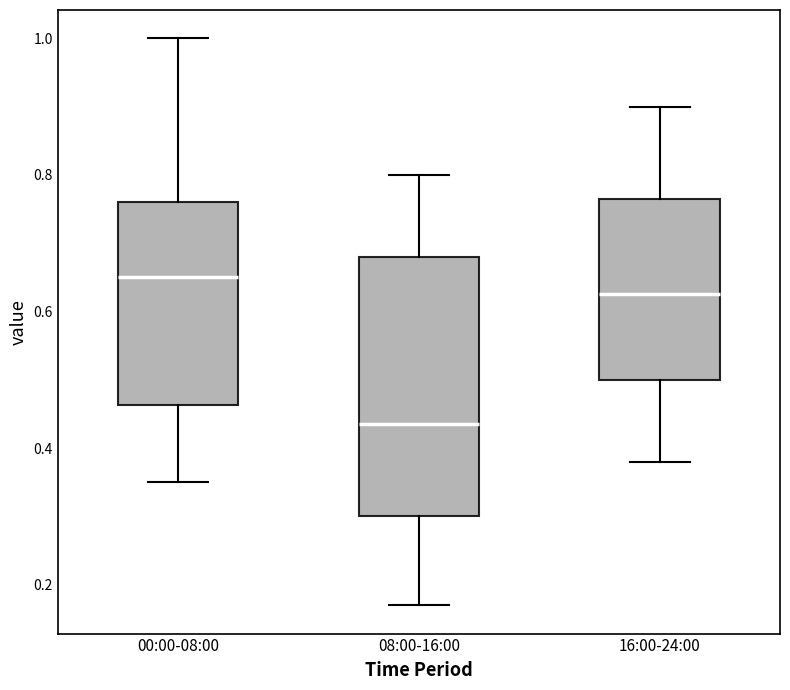

Reading left to right, transcribe this box plot: for each box, give where its median line is, the range the box spans, and where its two whiskers end, as read against the y-axis. The values are not printed on the chart, so give them approximately, as read against the axis.

00:00-08:00: median 0.66, box 0.46 to 0.76, whiskers 0.36 to 1.00
08:00-16:00: median 0.44, box 0.30 to 0.68, whiskers 0.18 to 0.80
16:00-24:00: median 0.62, box 0.50 to 0.76, whiskers 0.38 to 0.90